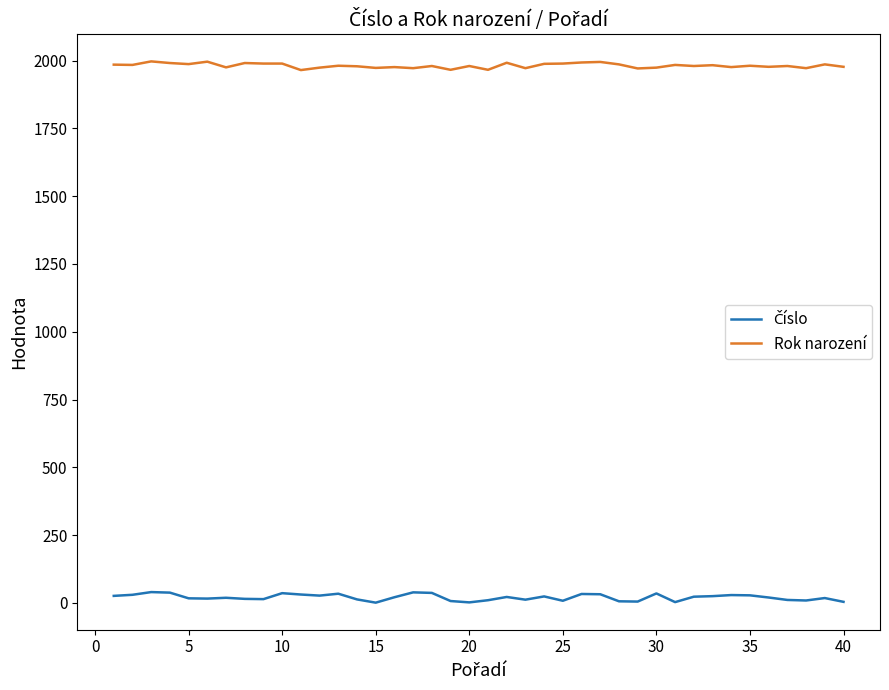

Which series has the largest total across all categories?

Rok narození